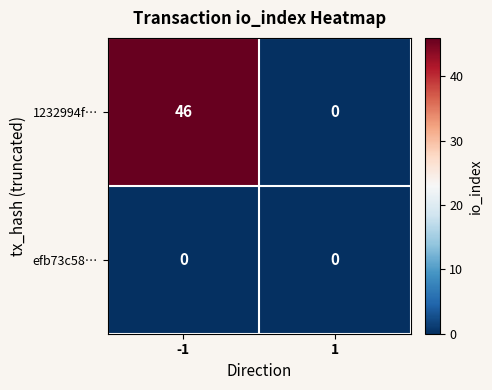

Rank the series by their maximum value, from highest to lowest.

1232994f…, efb73c58…